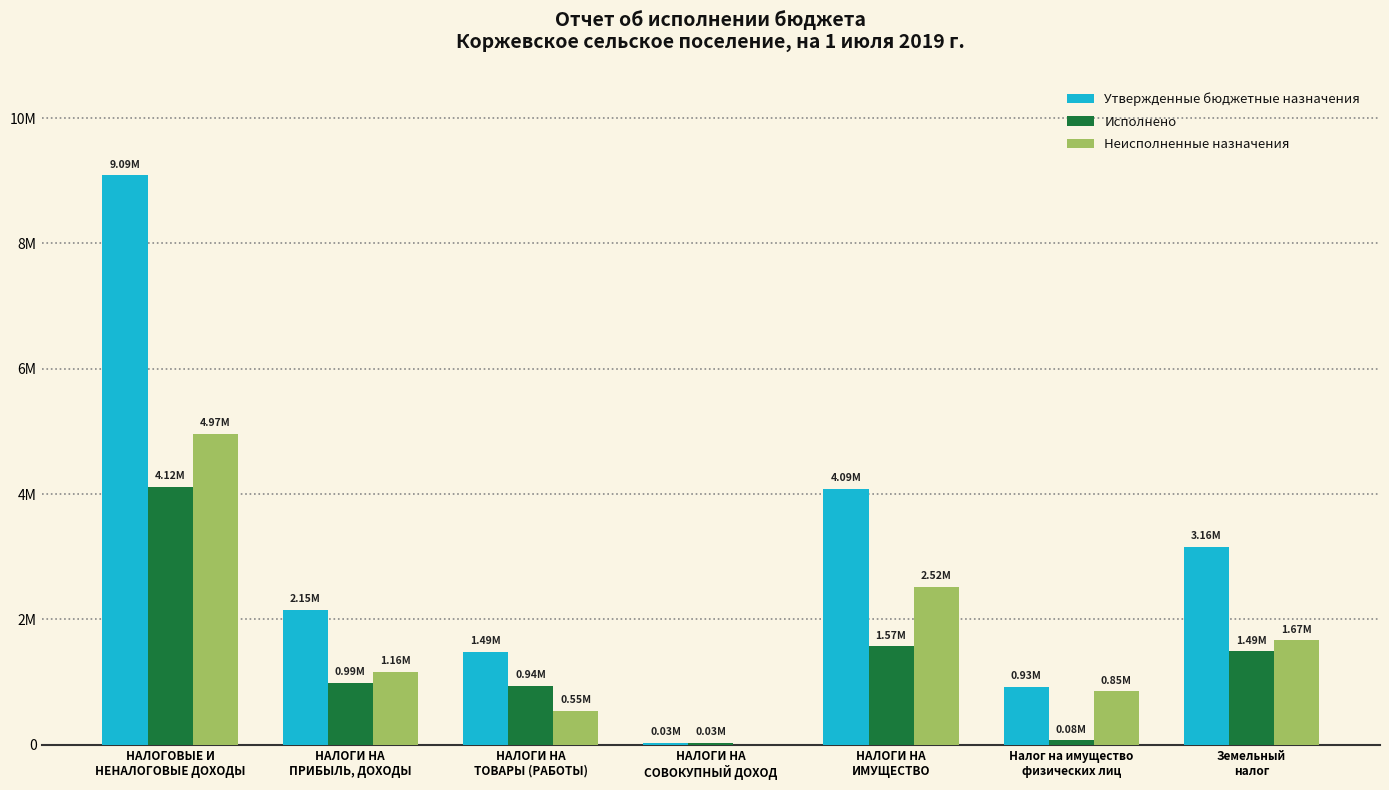

Which series has the widest spread of values?

Утвержденные бюджетные назначения